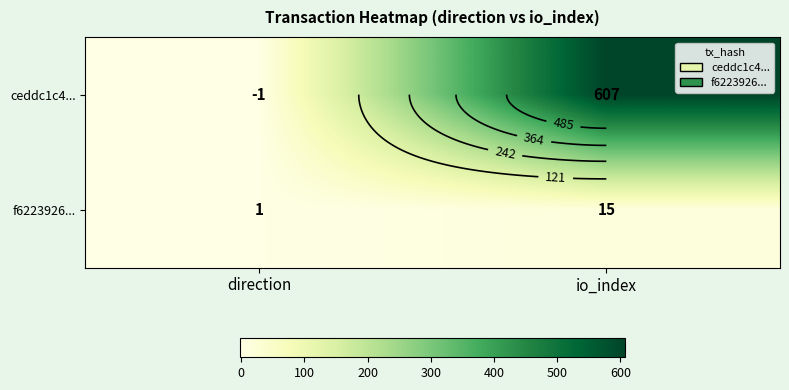

Rank the series by their average value, from lowest to highest.

f6223926..., ceddc1c4...